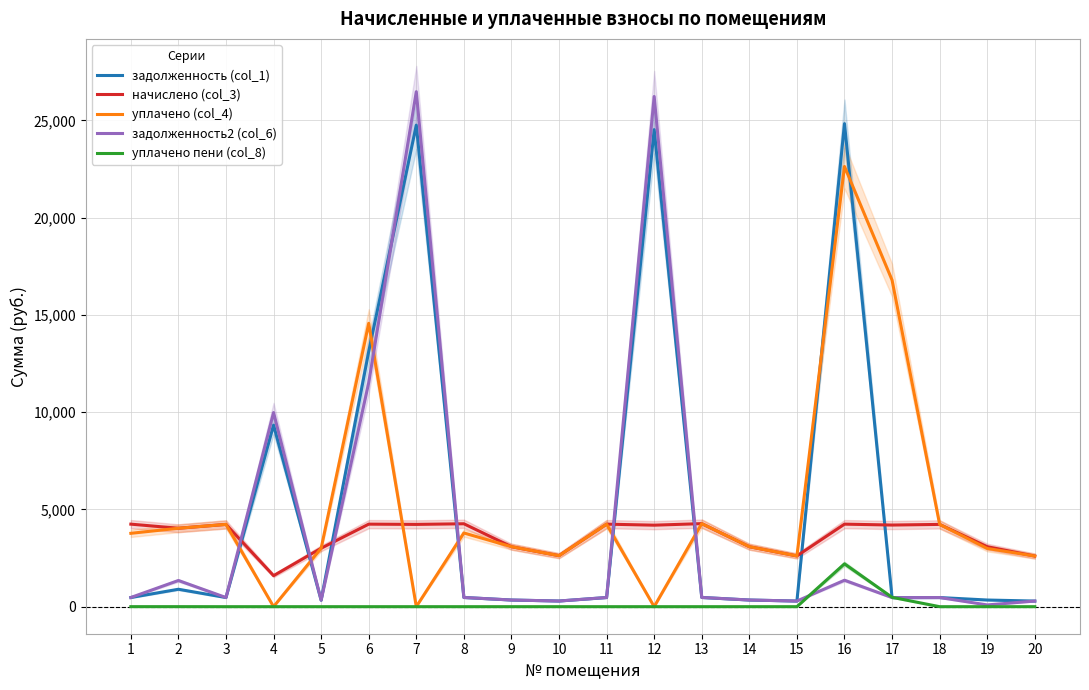

What is the total value across all series at 20?

5782.8